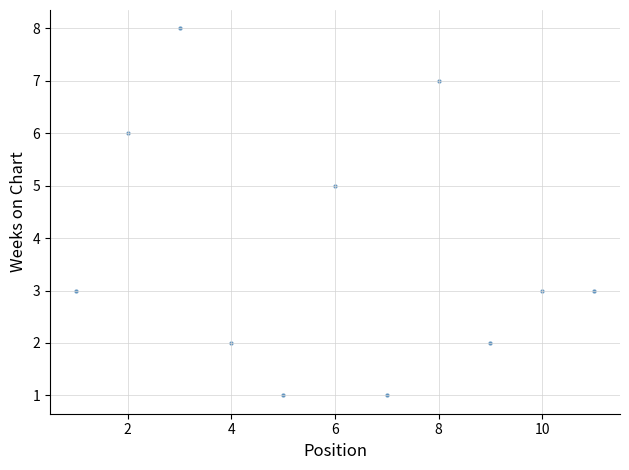

What is the range of Y values (max minus min)?

7